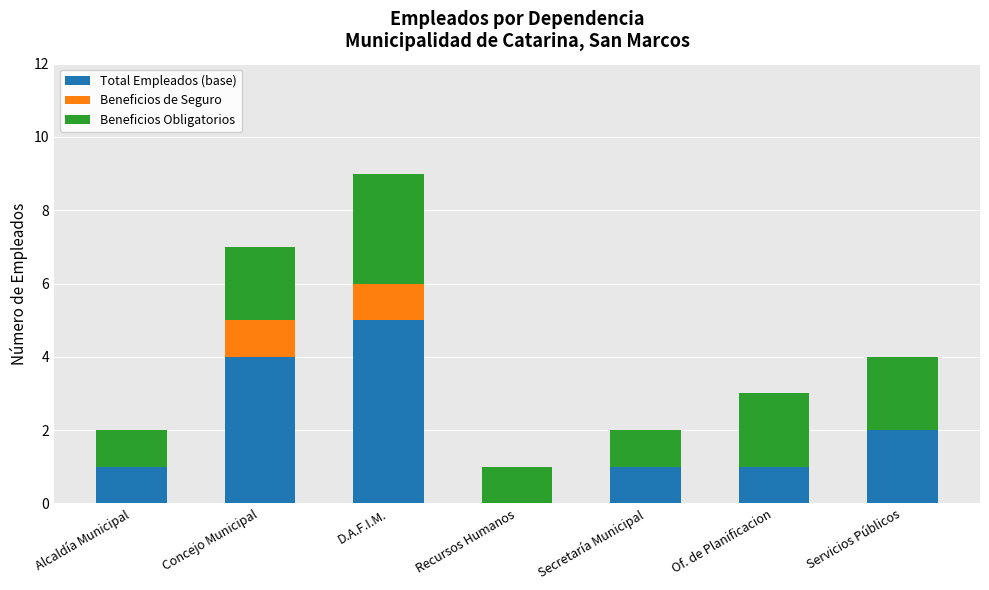

Count the number of categories in the chart.

7